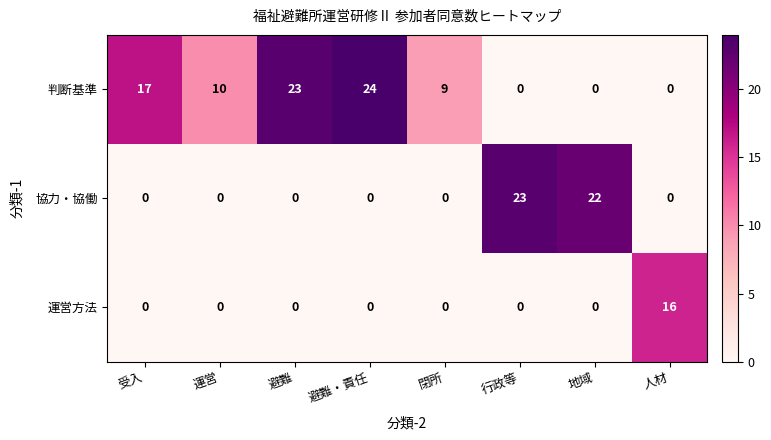

Is it true that 判断基準 equals -13 at 地域?

False